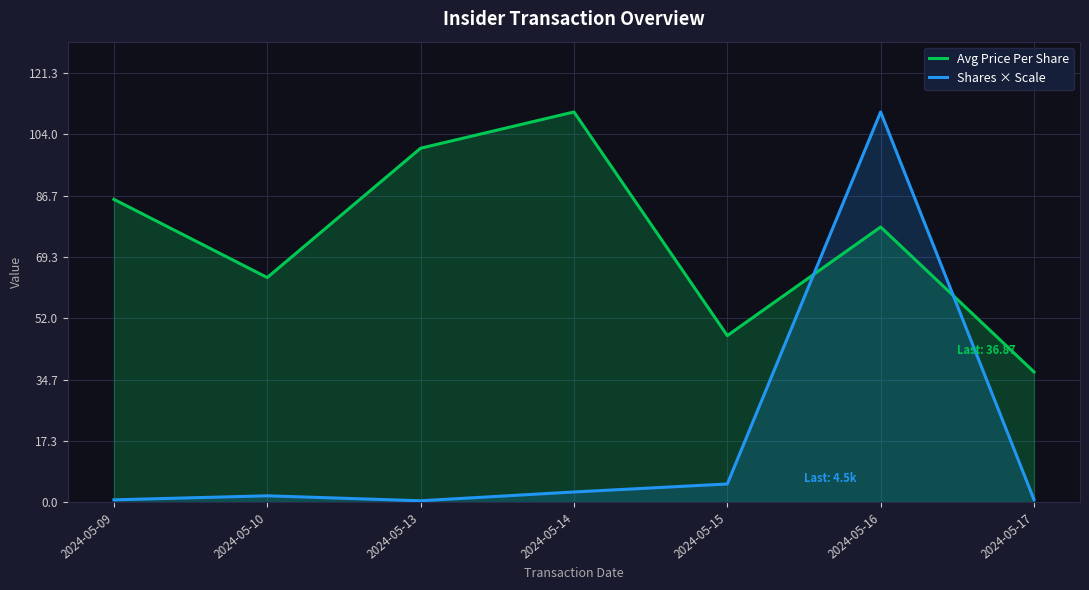

What is the minimum value shown in the chart?

0.5